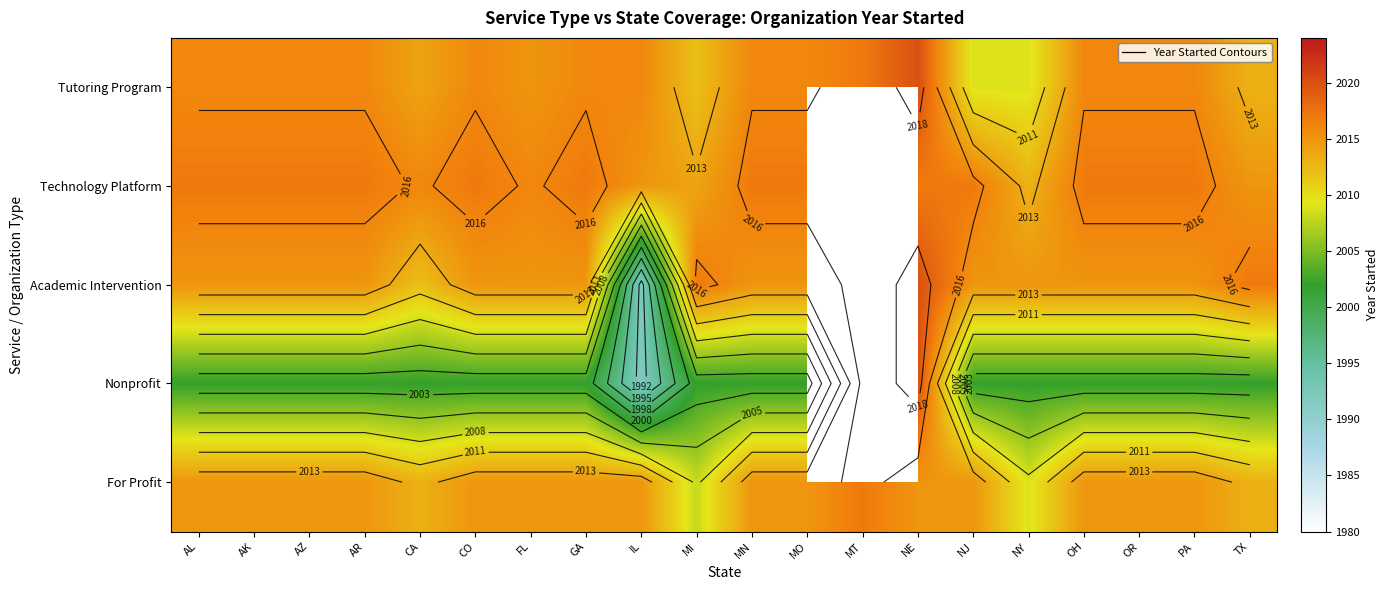

What is the difference between the maximum and minimum values in the Tutoring Program series?

11.0